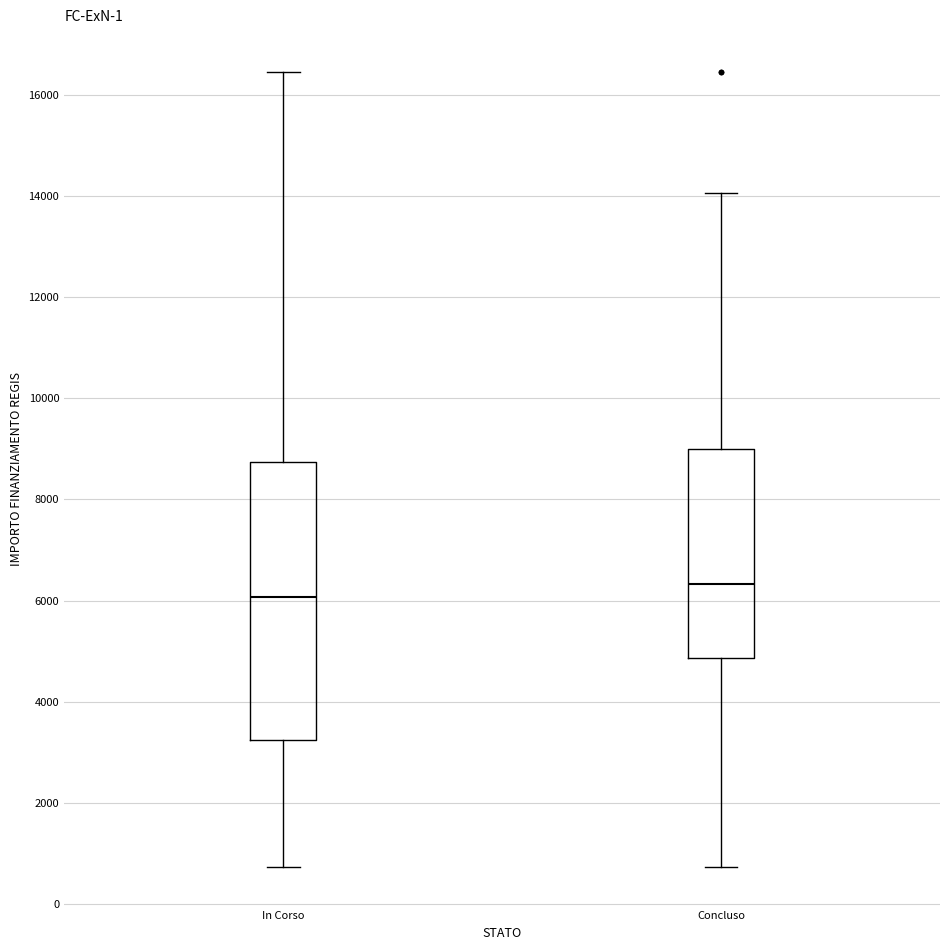

Which box has the highest median line?

Concluso